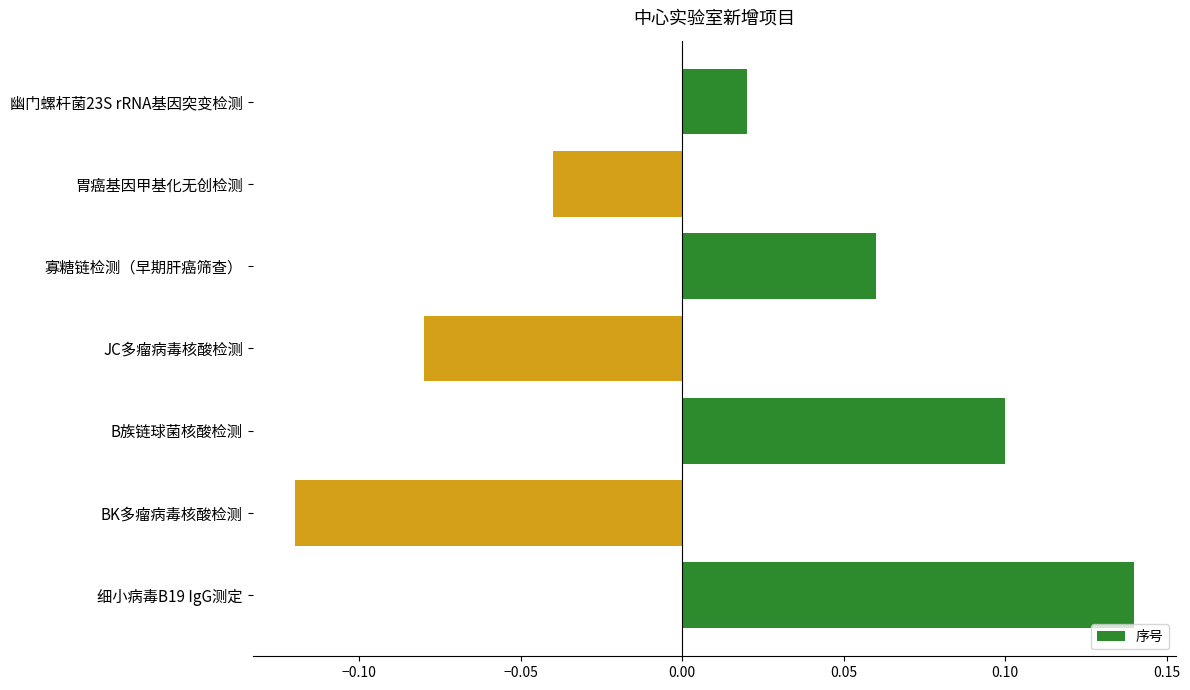

Count the number of data series in this chart.

1